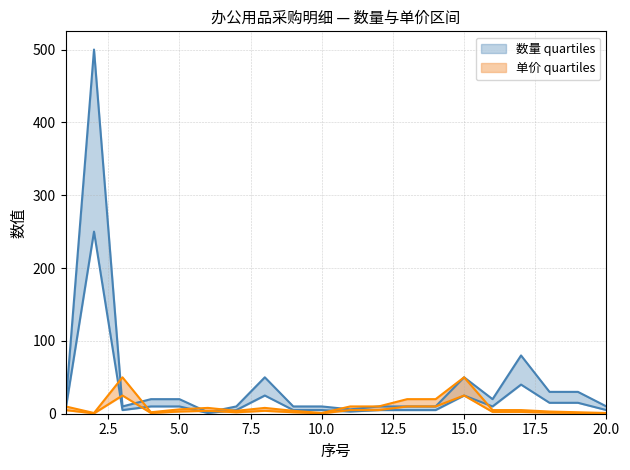

Is the value of 单价 (lower) at 15 greater than the value of 数量 (lower) at 5?

Yes